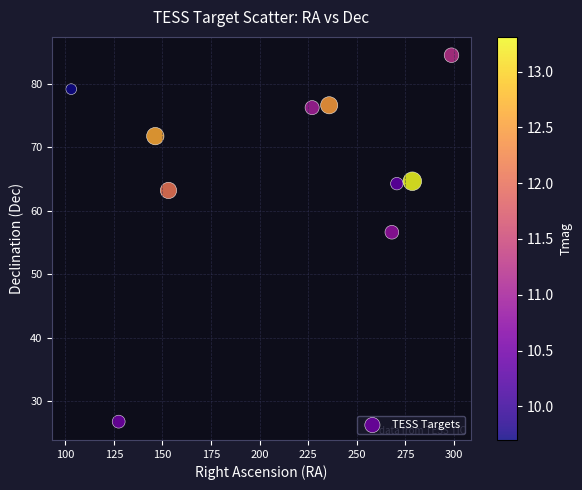

What is the range of X values (max minus min)?

195.7